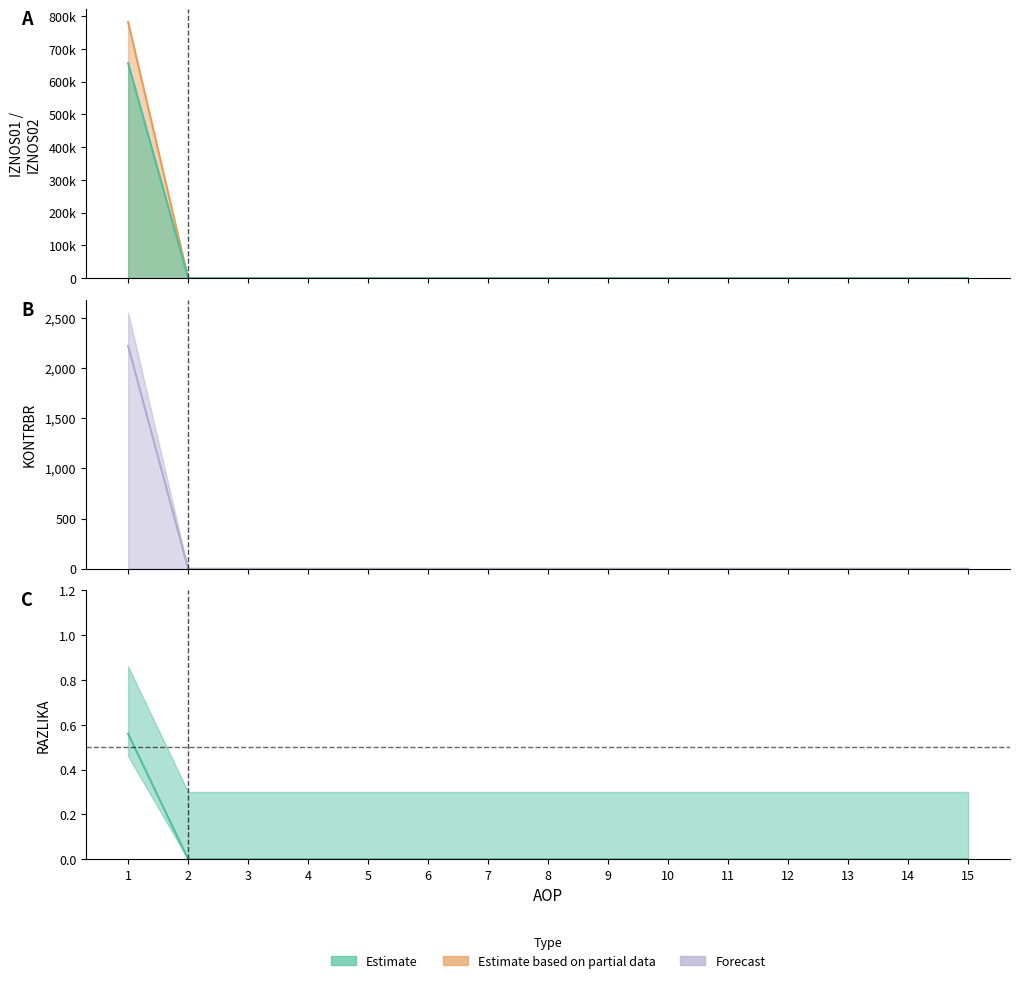

Reading right to left, what are all the values shown in this chart?

IZNOS01: 15=0.0	14=0.0	13=0.0	12=0.0	11=0.0	10=0.0	9=0.0	8=0.0	7=0.0	6=0.0	5=0.0	4=0.0	3=0.0	2=0.0	1=655972.7
IZNOS02: 15=0.0	14=0.0	13=0.0	12=0.0	11=0.0	10=0.0	9=0.0	8=0.0	7=0.0	6=0.0	5=0.0	4=0.0	3=0.0	2=0.0	1=781795.2
KONTRBR: 15=0.0	14=0.0	13=0.0	12=0.0	11=0.0	10=0.0	9=0.0	8=0.0	7=0.0	6=0.0	5=0.0	4=0.0	3=0.0	2=0.0	1=2219.6
RAZLIKA: 15=0.0	14=0.0	13=0.0	12=0.0	11=0.0	10=0.0	9=0.0	8=0.0	7=0.0	6=0.0	5=0.0	4=0.0	3=0.0	2=0.0	1=0.6